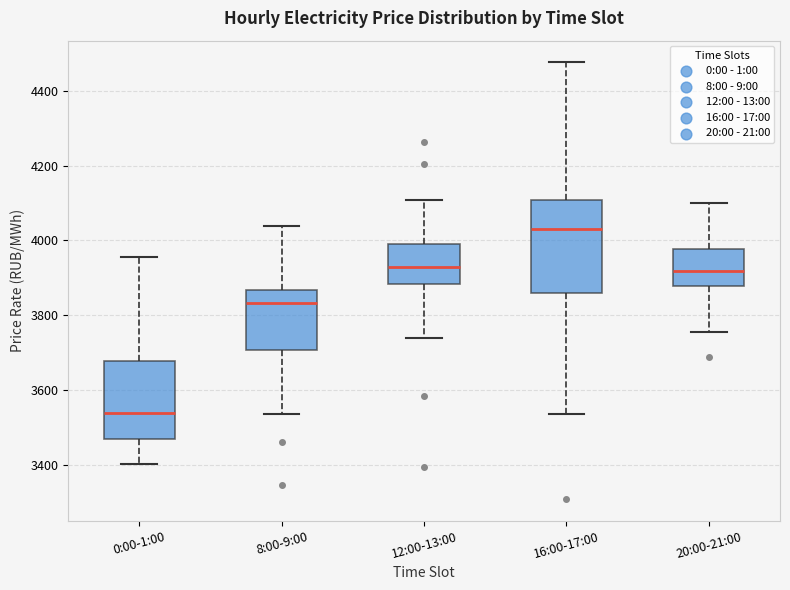

Reading left to right, read every box against the y-axis: the position of its median line, the range the box covers, and the ends of its whiskers. The values are not printed on the chart, so give them approximately, as read against the axis.

0:00-1:00: median 3540, box 3480 to 3680, whiskers 3400 to 3960
8:00-9:00: median 3840, box 3700 to 3860, whiskers 3540 to 4040
12:00-13:00: median 3920, box 3880 to 4000, whiskers 3740 to 4100
16:00-17:00: median 4040, box 3860 to 4100, whiskers 3540 to 4480
20:00-21:00: median 3920, box 3880 to 3980, whiskers 3760 to 4100